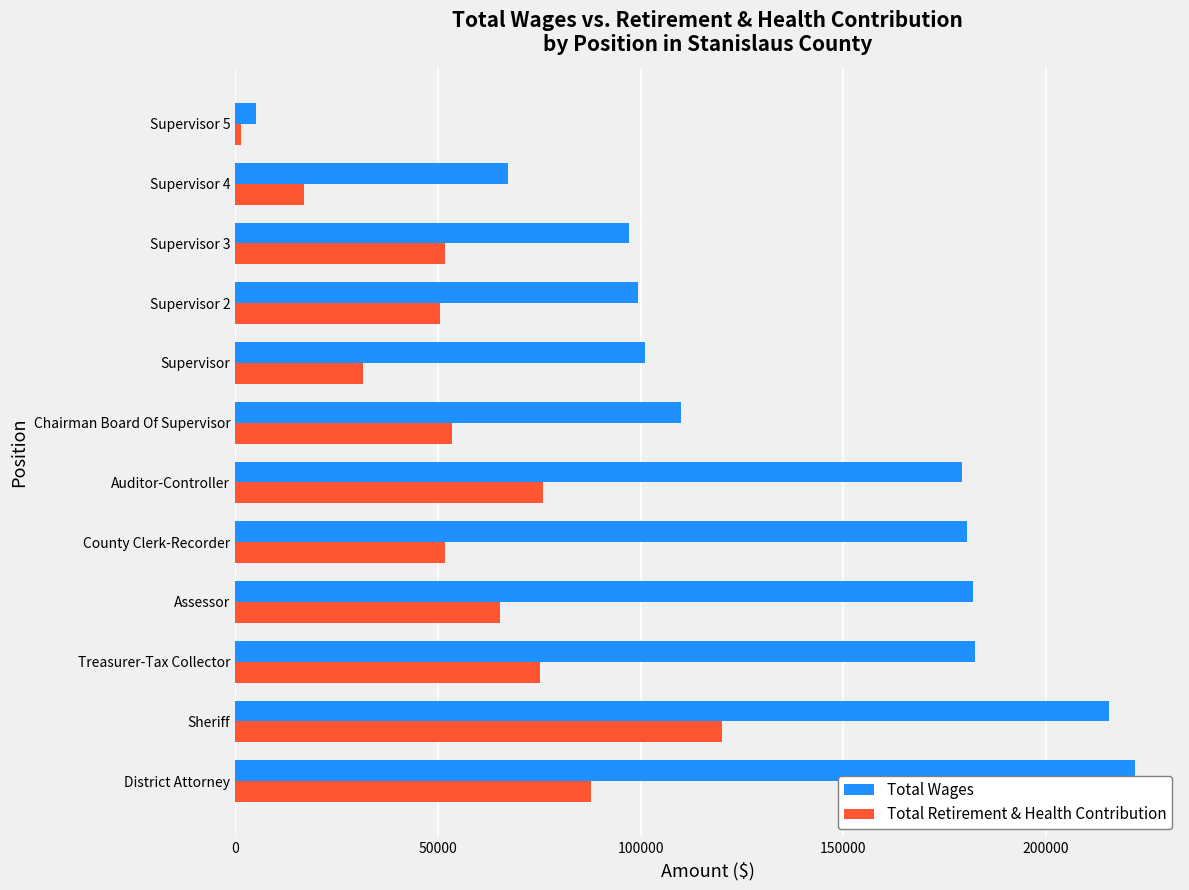

Which series has the largest total across all categories?

Total Wages